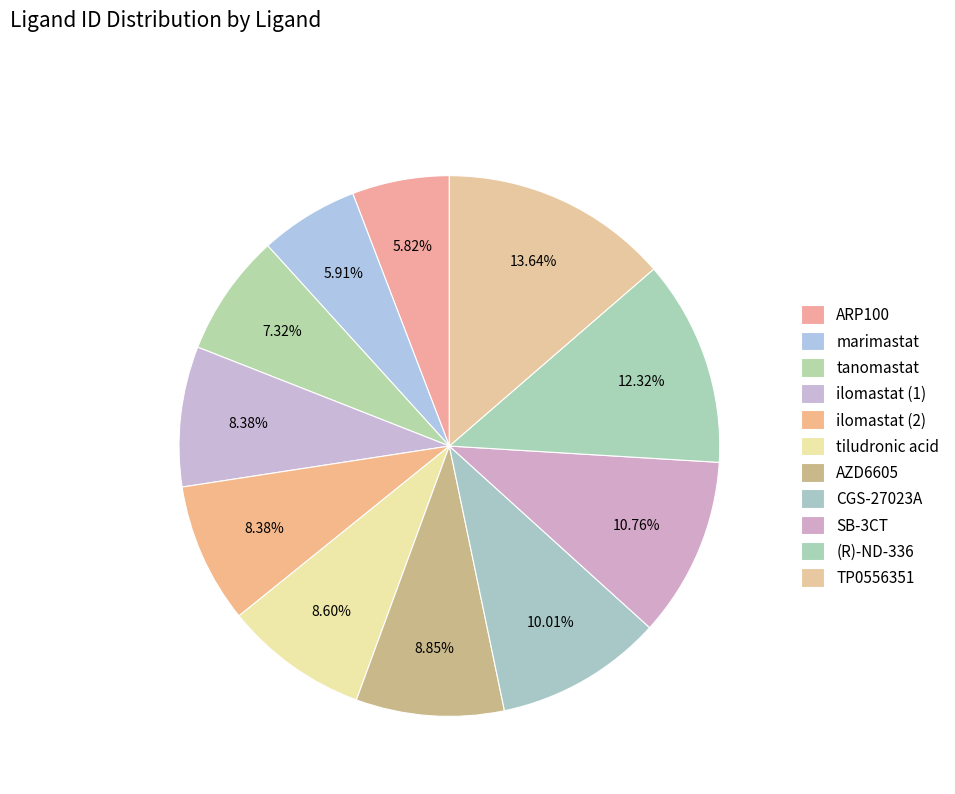

Count the number of slices in the pie.

11